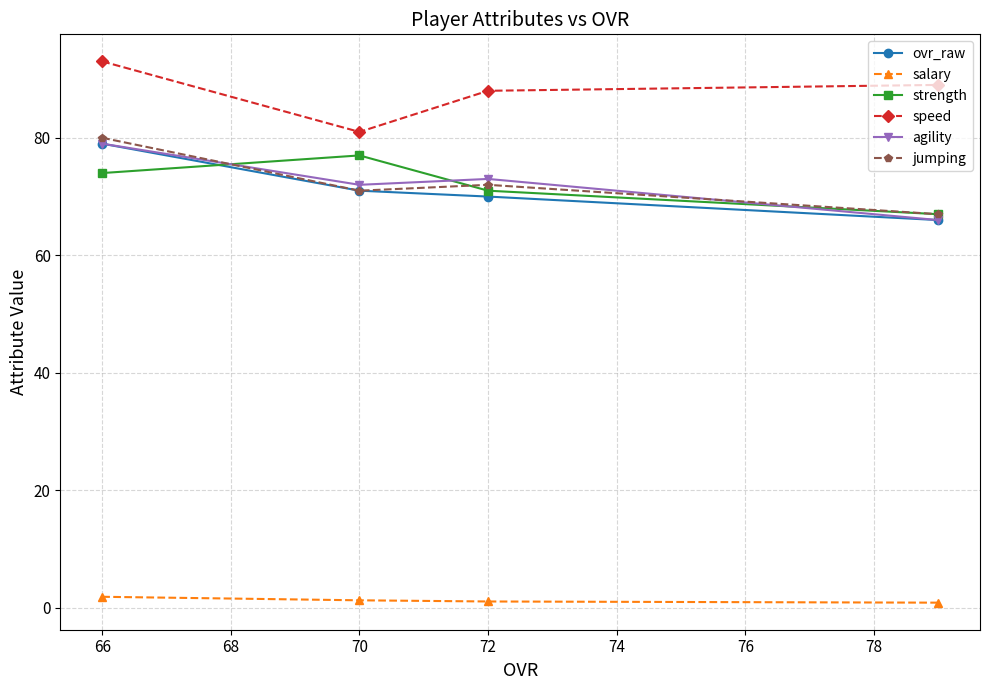

Does the chart display data point markers on the line(s)?

Yes